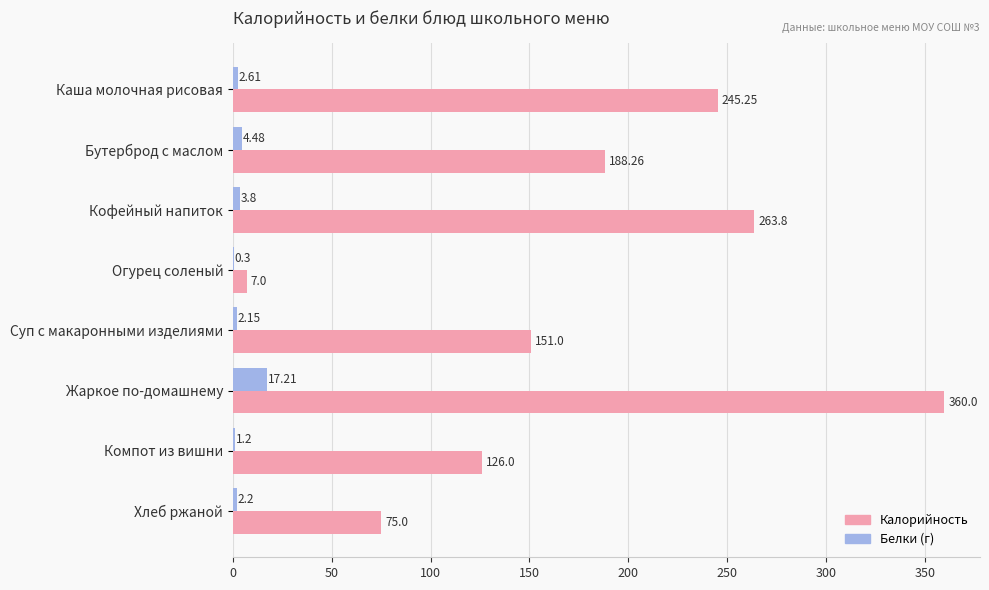

Which category has the highest value across all series?

Жаркое по-домашнему